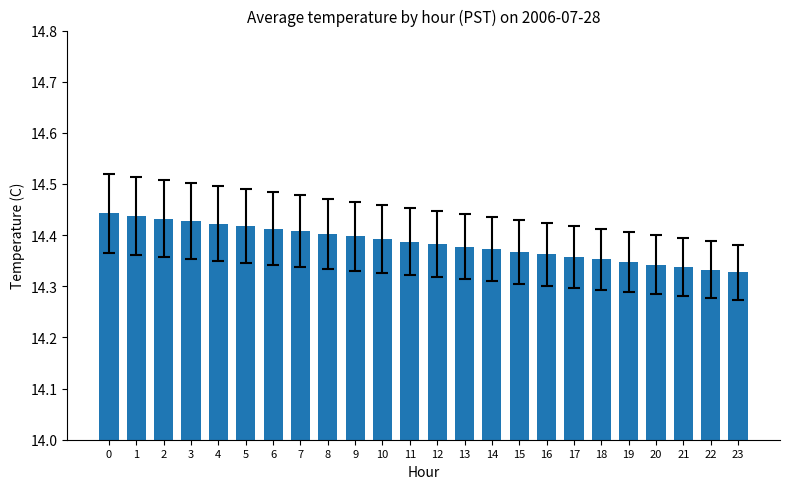

What is the sum of the values at 23 and 16?

28.7